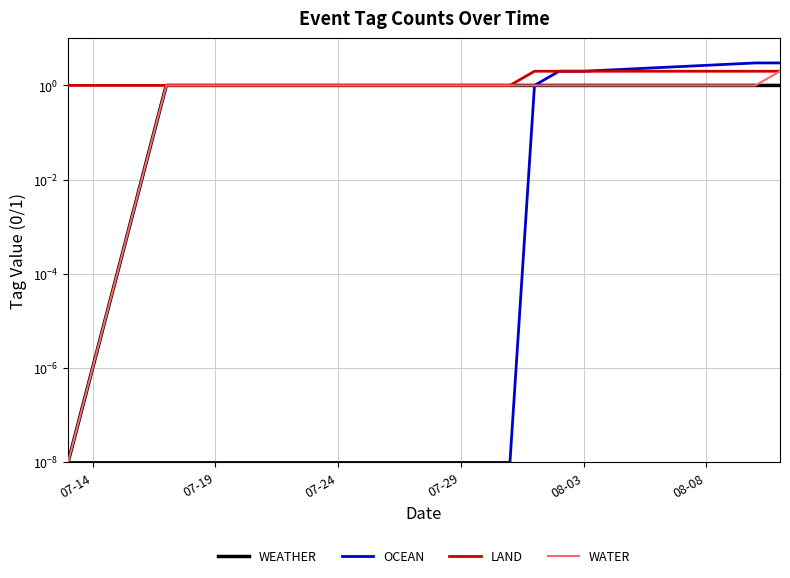

What is the value of the LAND point at the 4th from the left?

1.0